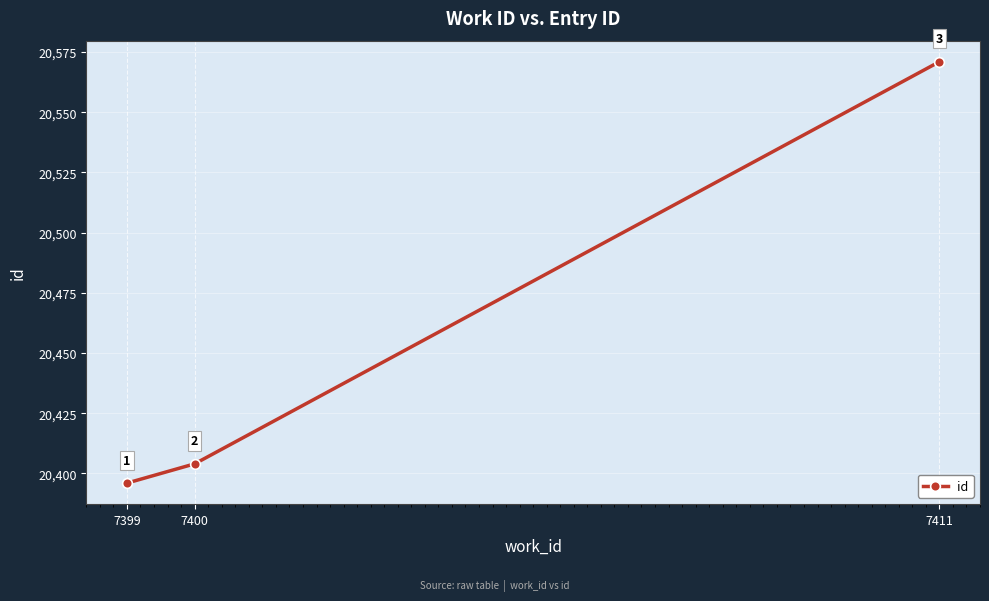

Where is the data nearest to the value 20483?

7400